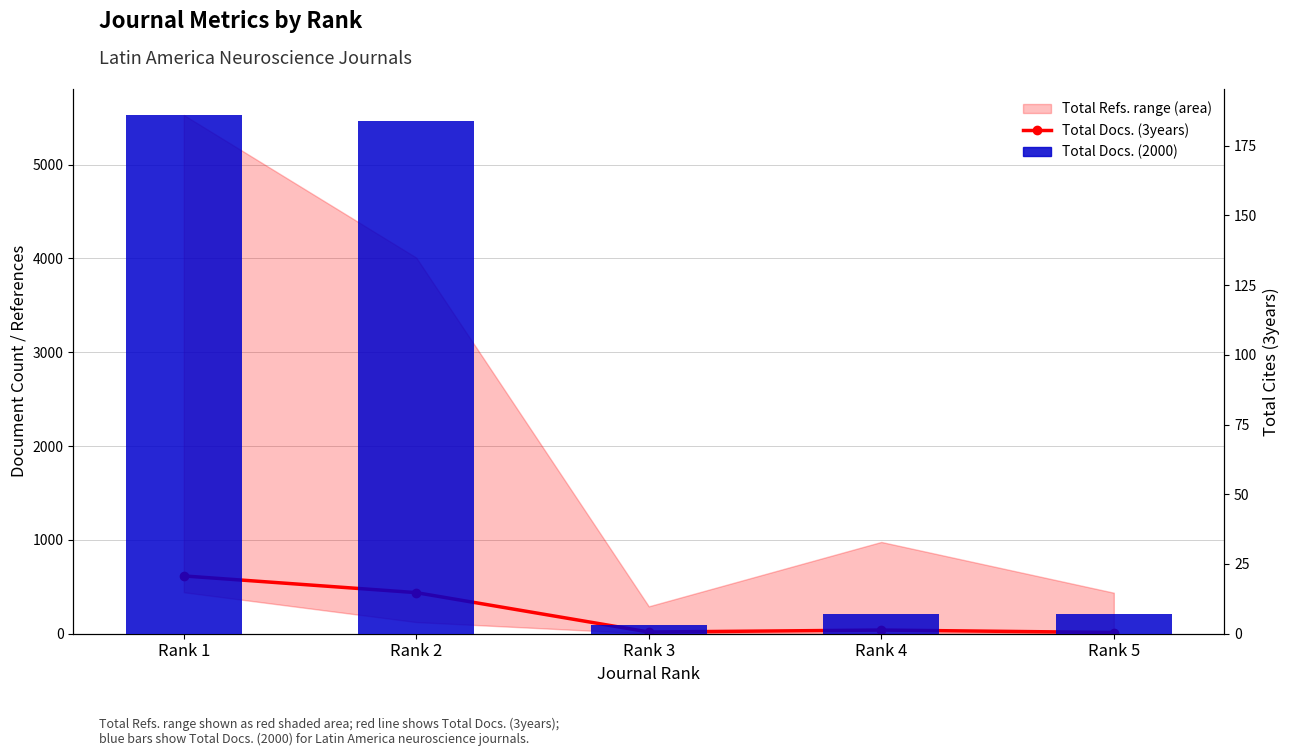

Does the chart contain any negative values?

No